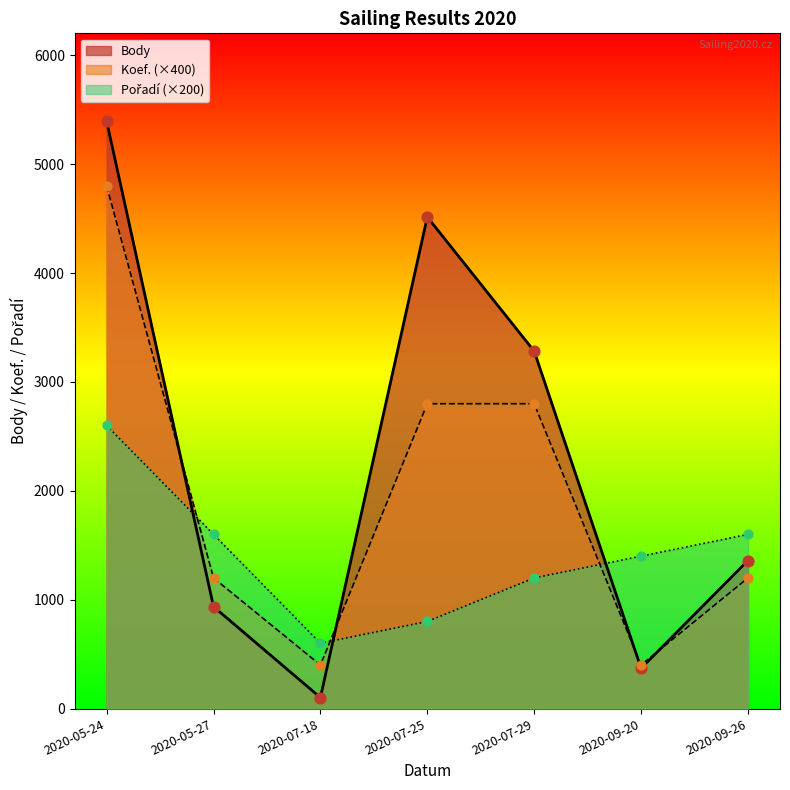

What are all the series names shown in the legend?

Body, Koef., Pořadí